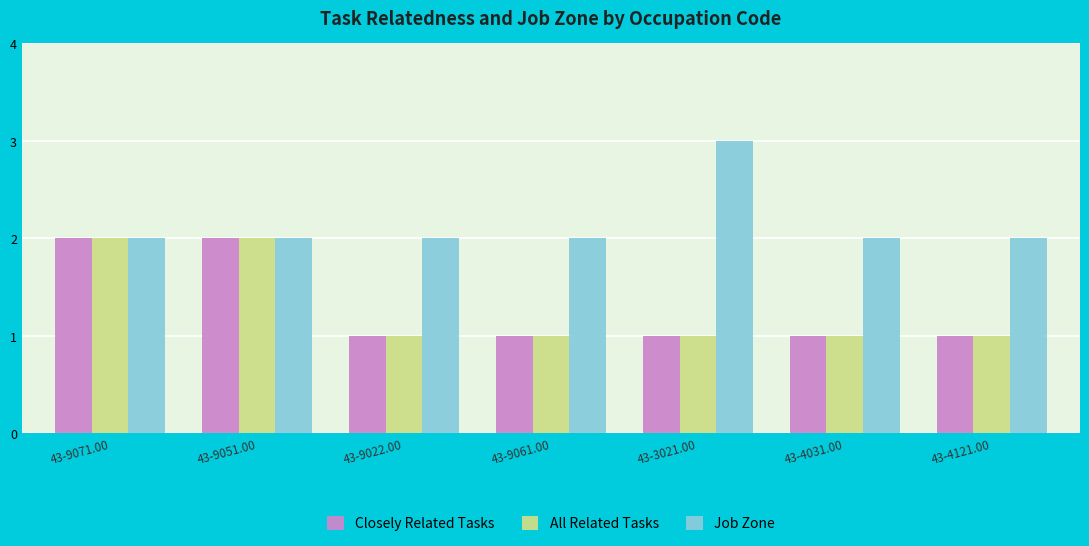

How many bars are there in total?

21